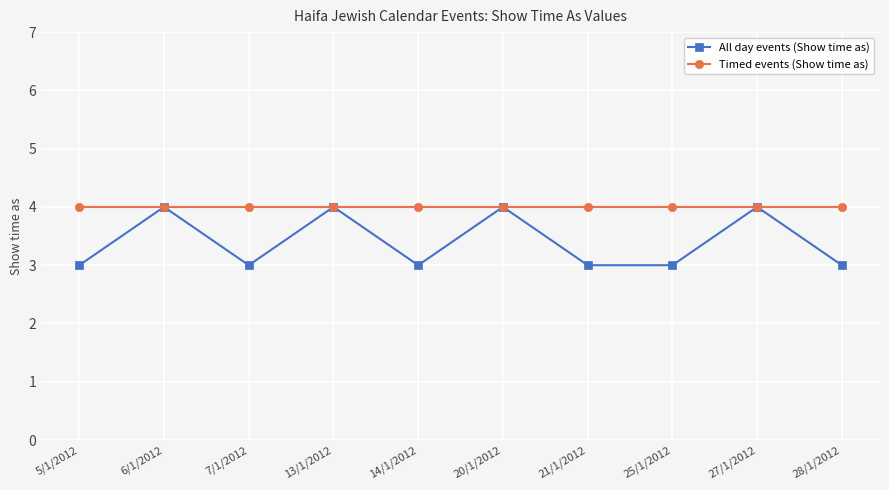

The value of All day events (Show time as) at 25/1/2012 is 3. True or false?

True